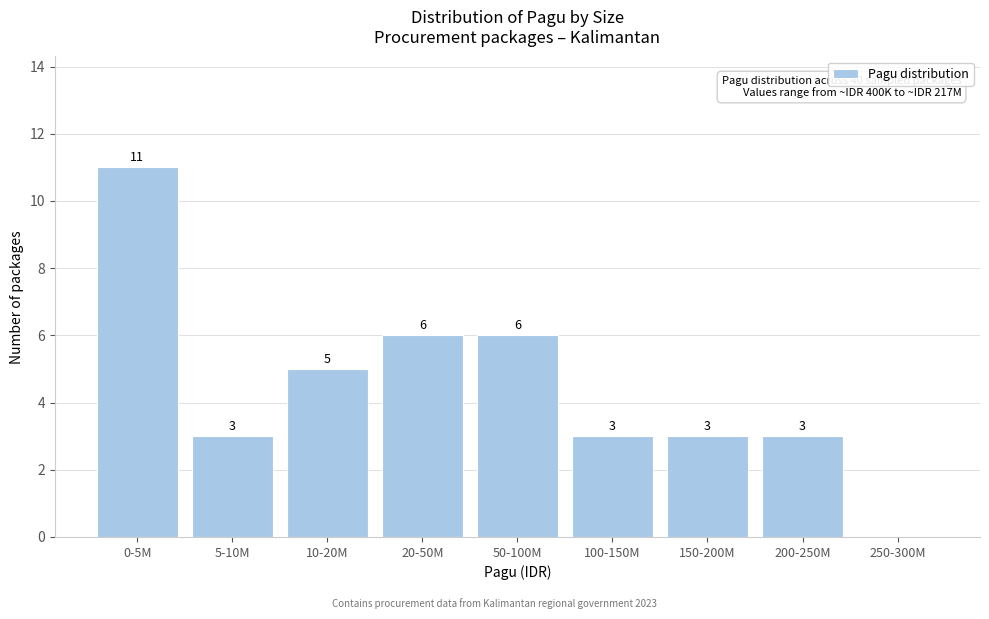

Reading left to right, transcribe all the data shown in this chart.

0-5M=11	5-10M=3	10-20M=5	20-50M=6	50-100M=6	100-150M=3	150-200M=3	200-250M=3	250-300M=0